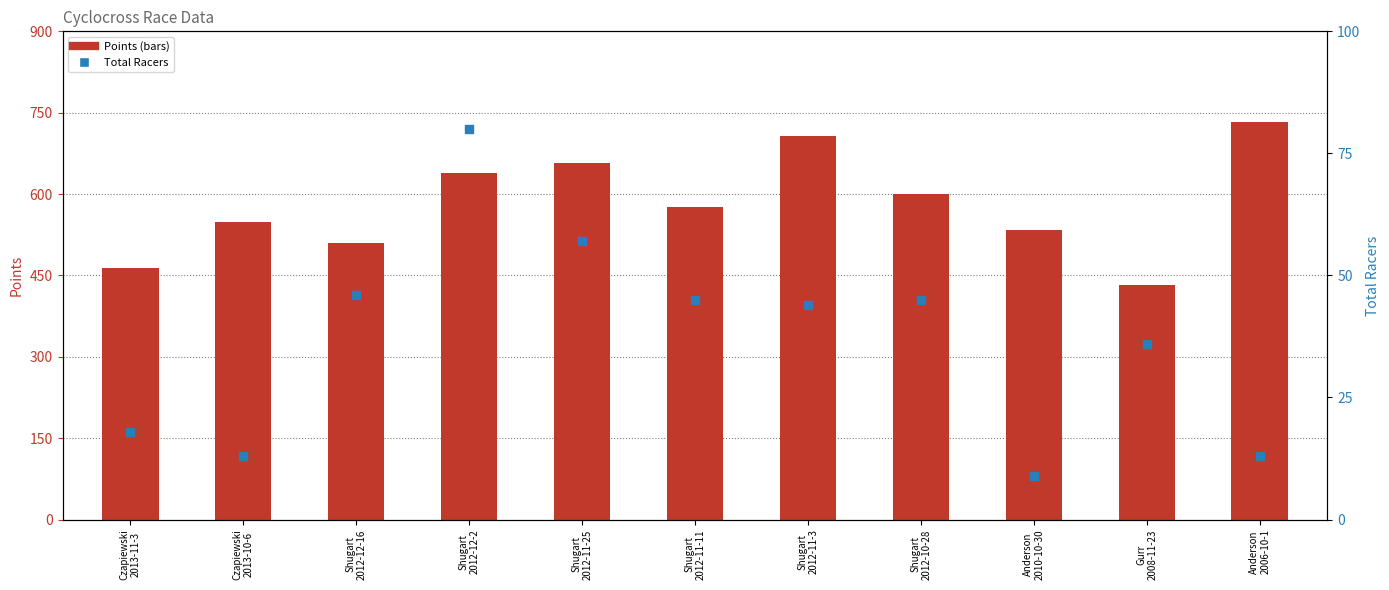

At which category is the sum across all series the highest?

Shugart
2012-11-3